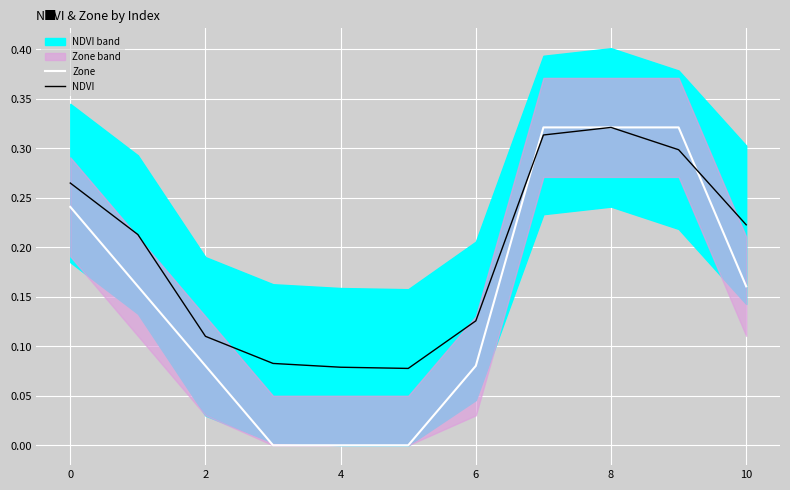

Is it true that Zone equals 0.2 at 8?

False